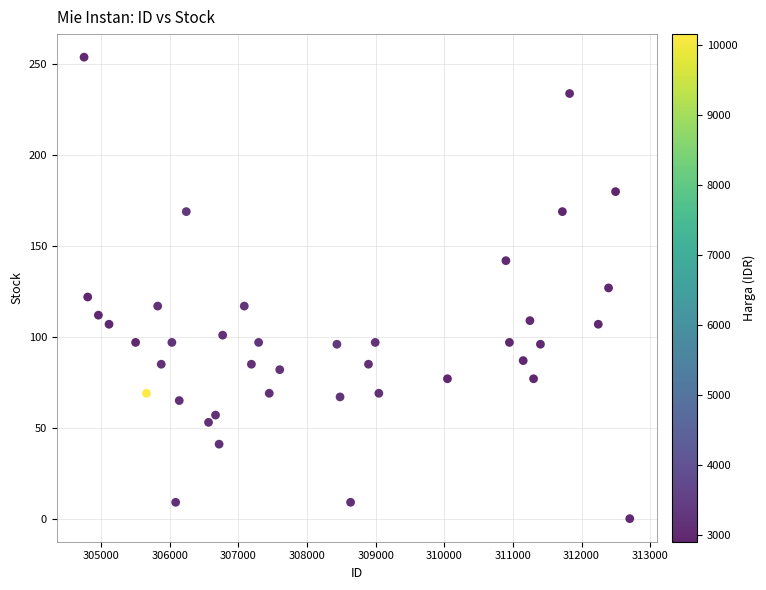

What is the range of X values (max minus min)?

7953